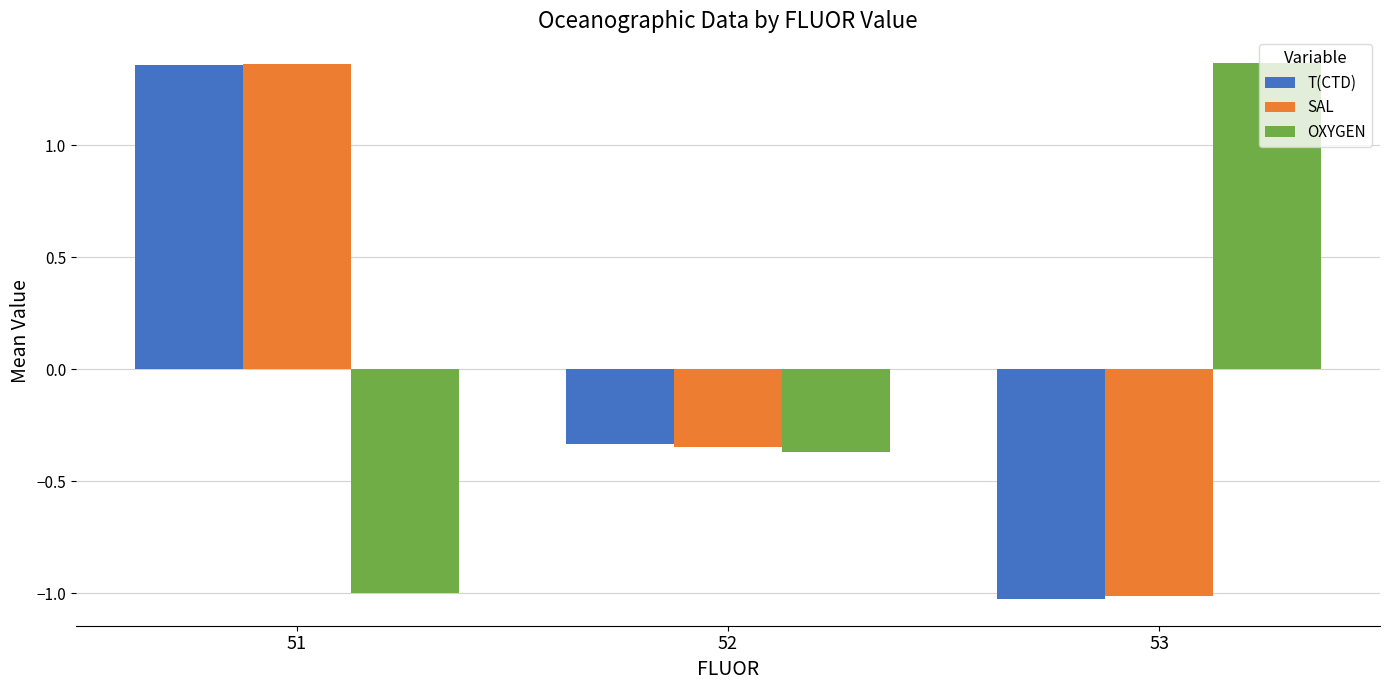

What is the sum of the SAL values at 52 and 51?

1.0